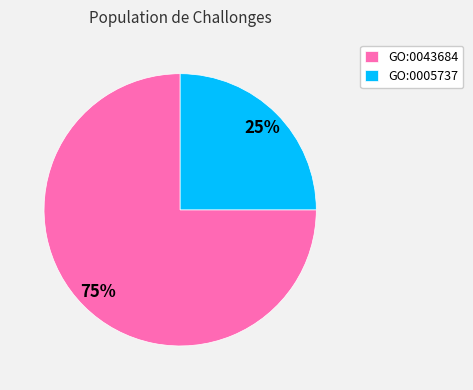

True or false: GO:0005737 accounts for 33% of the total.

False